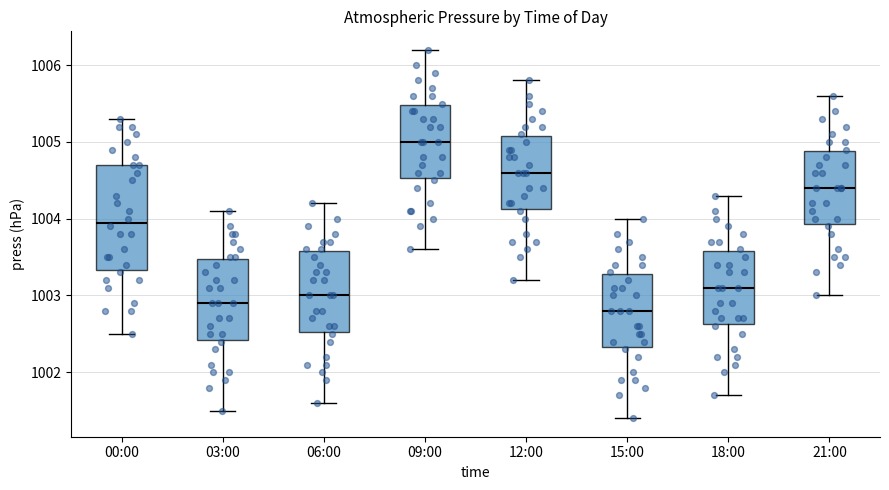

Reading left to right, read every box against the y-axis: the position of its median line, the range the box covers, and the ends of its whiskers. The values are not printed on the chart, so give them approximately, as read against the axis.

00:00: median 1004.0, box 1003.3 to 1004.7, whiskers 1002.5 to 1005.3
03:00: median 1002.9, box 1002.4 to 1003.5, whiskers 1001.5 to 1004.1
06:00: median 1003.0, box 1002.5 to 1003.6, whiskers 1001.6 to 1004.2
09:00: median 1005.0, box 1004.5 to 1005.5, whiskers 1003.6 to 1006.2
12:00: median 1004.6, box 1004.1 to 1005.1, whiskers 1003.2 to 1005.8
15:00: median 1002.8, box 1002.3 to 1003.3, whiskers 1001.4 to 1004.0
18:00: median 1003.1, box 1002.6 to 1003.6, whiskers 1001.7 to 1004.3
21:00: median 1004.4, box 1003.9 to 1004.9, whiskers 1003.0 to 1005.6